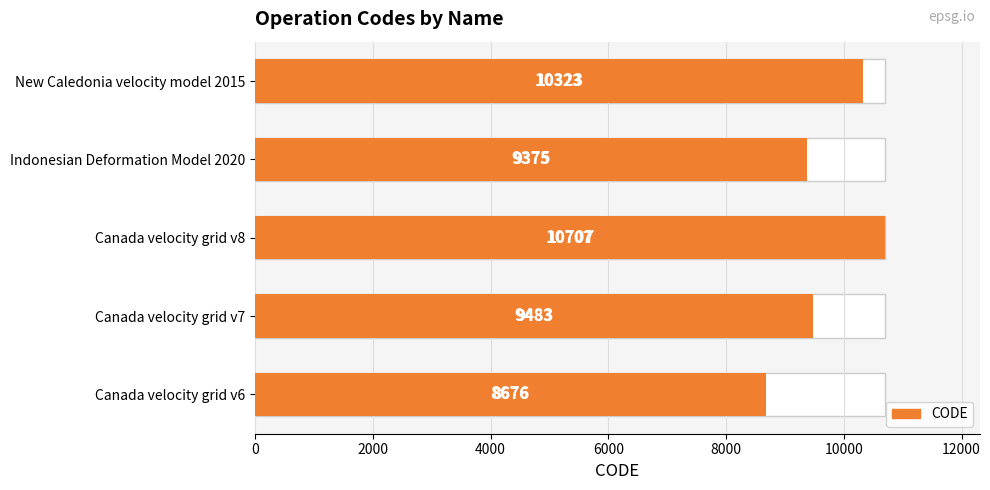

What is the value of the 3rd bar from the left?

10707